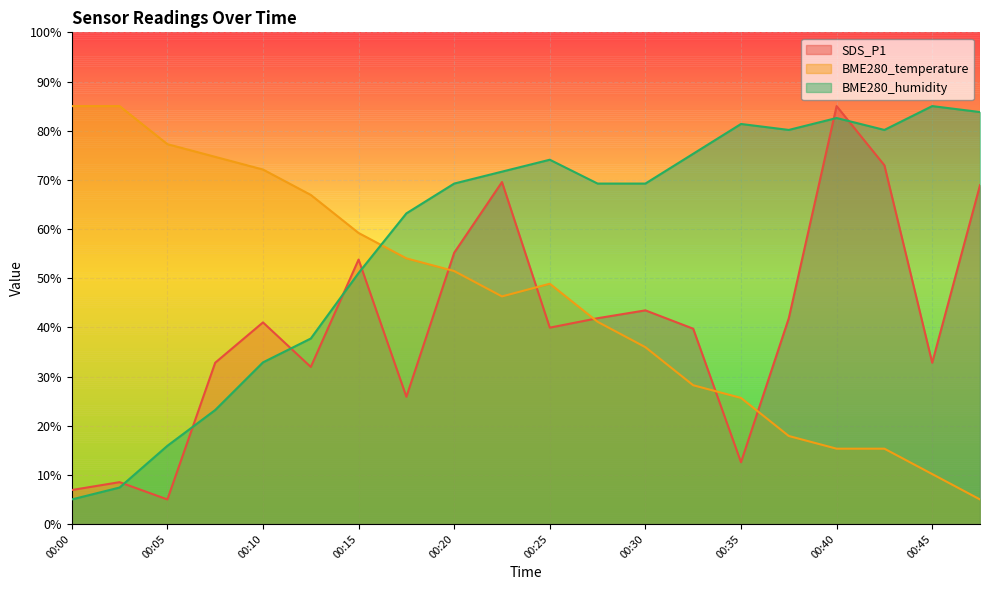

How many interior local valleys does the BME280_temperature series have?

1